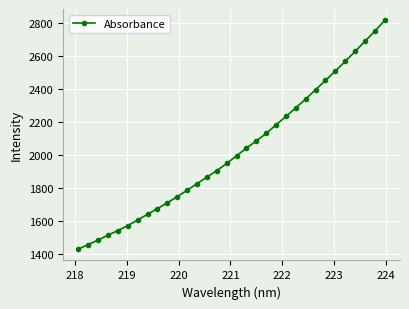

What is the minimum value shown in the chart?

1430.5